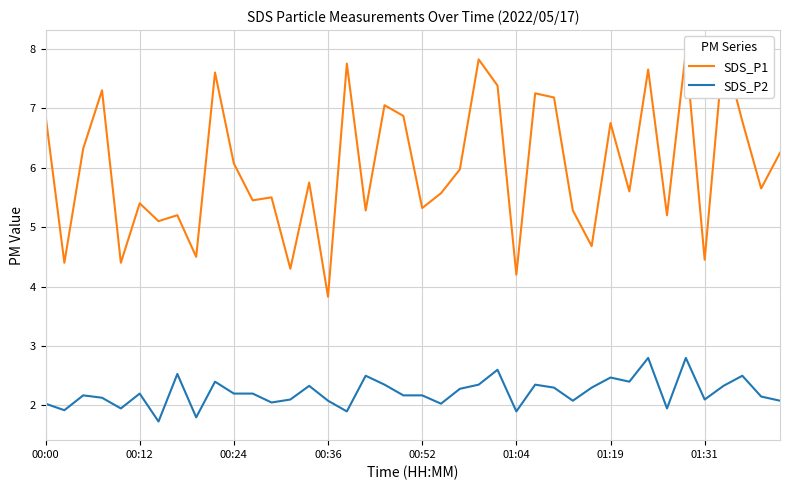

How many lines are shown in the chart?

2